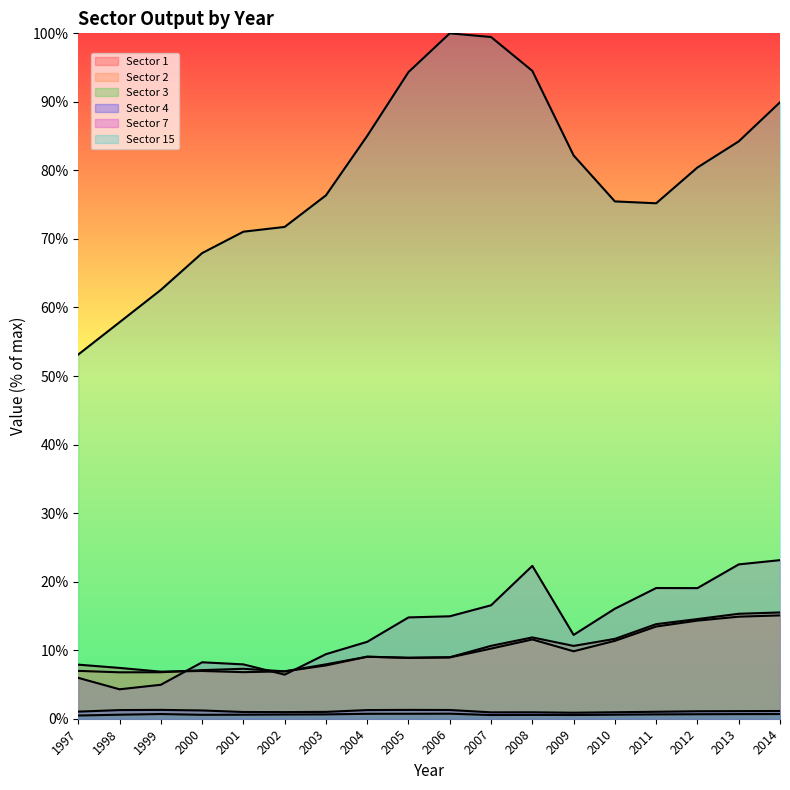

What is the value of the Sector 2 point at the 5th from the left?

7.3